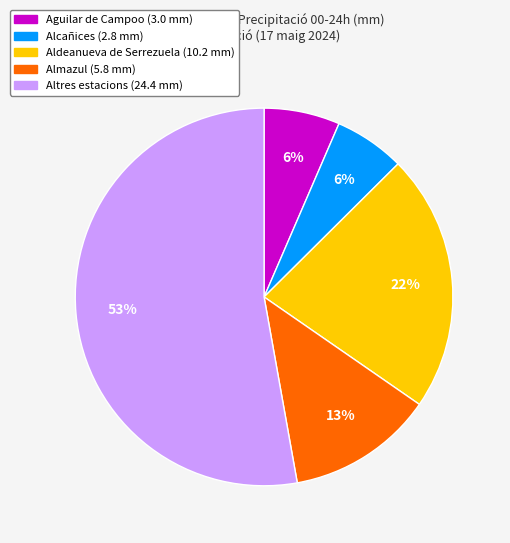

To the nearest percent, what is the average slice percentage?

20%